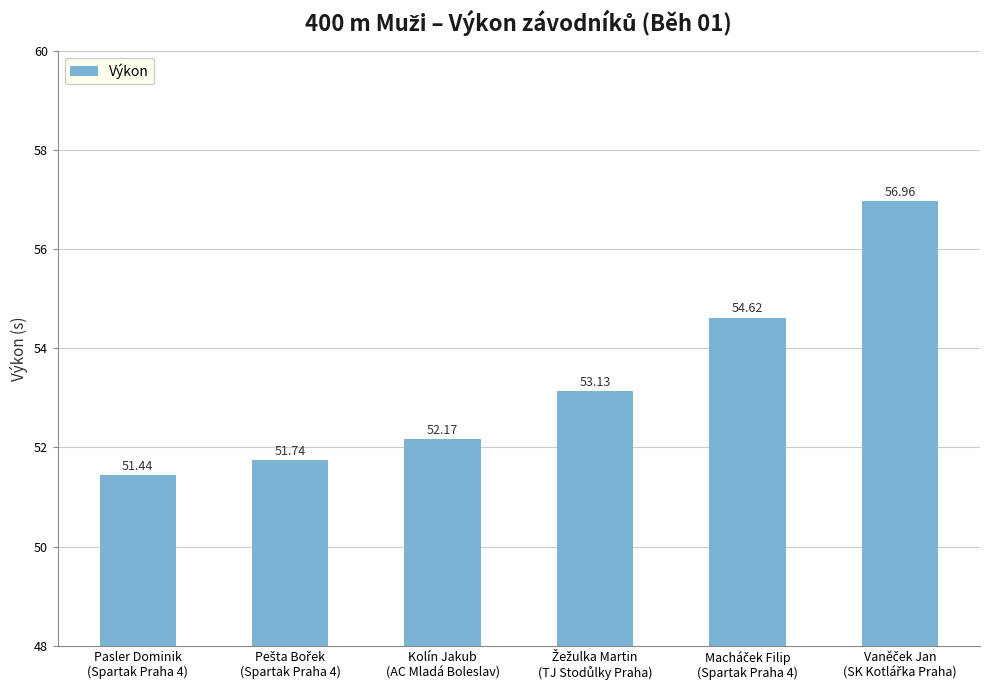

What is the difference between the maximum and minimum values?

5.5